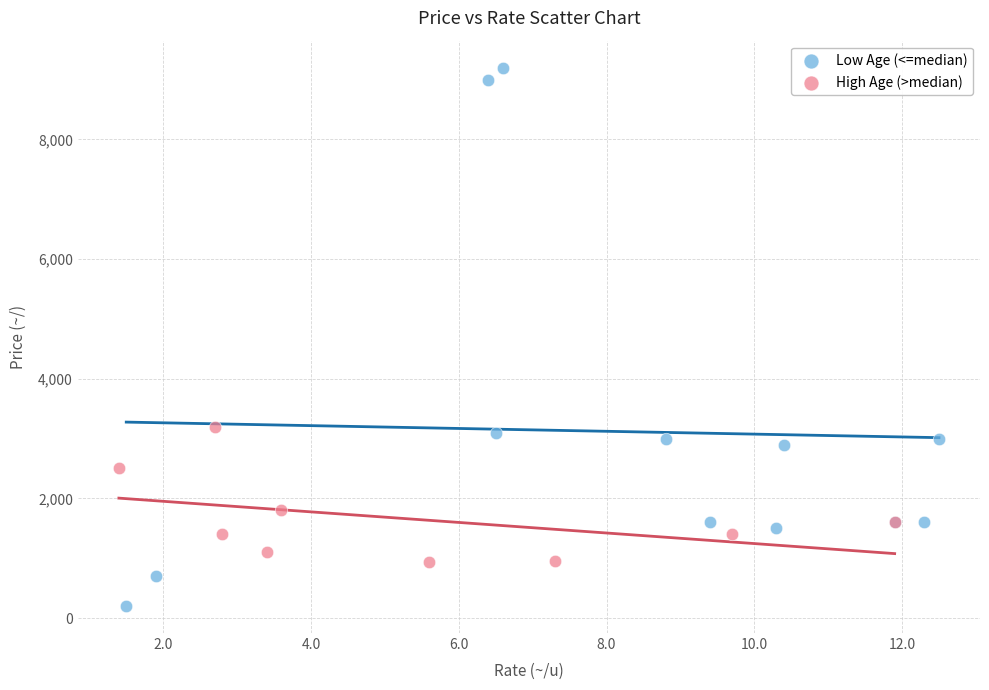

What are all the series names shown in the legend?

Low Age (<=median), High Age (>median)